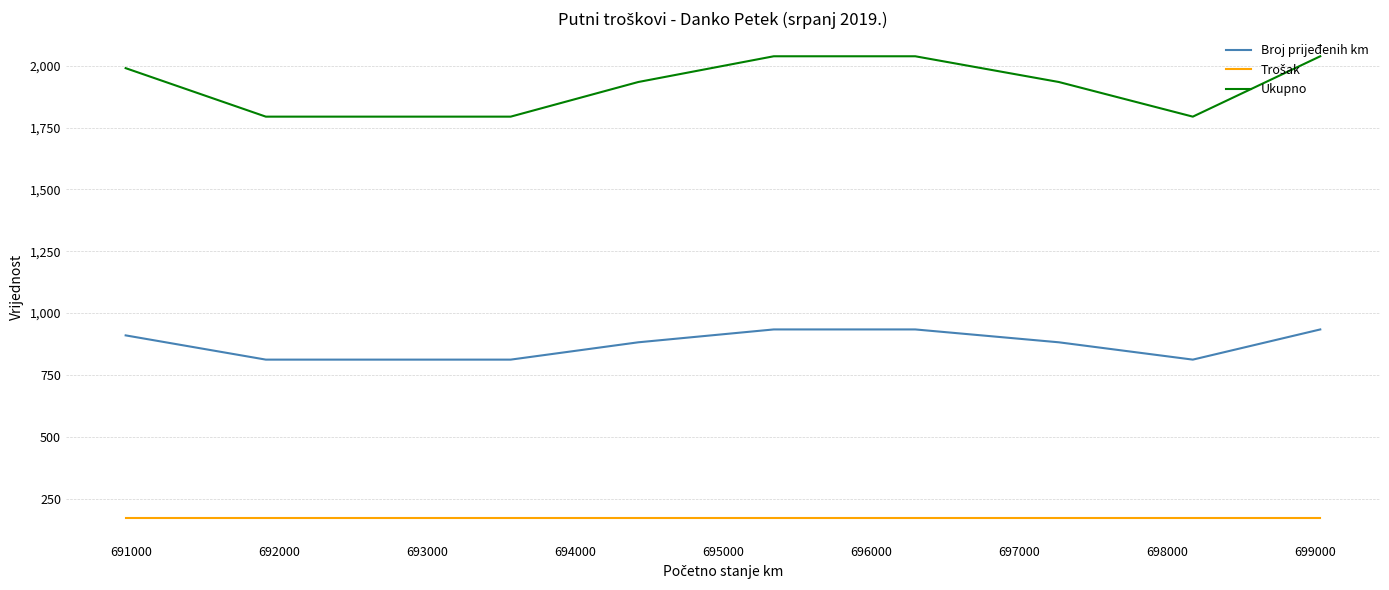

At how many categories does at least one series exceed 1504?

10